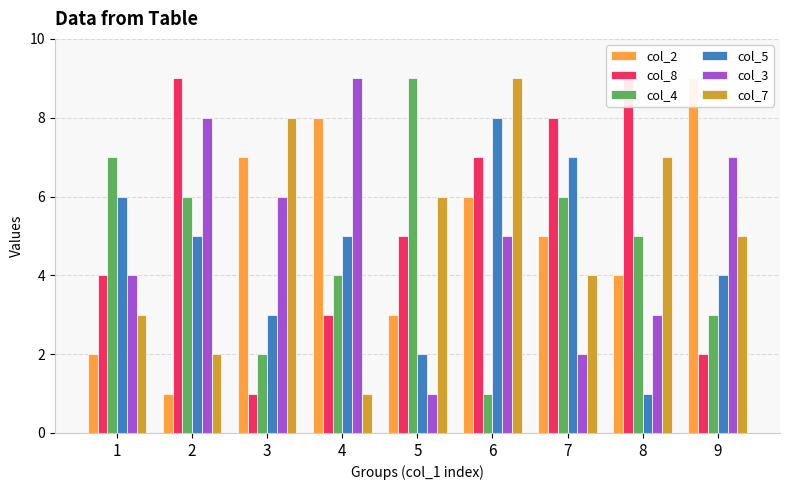

What is the average value of the col_8 series?

5